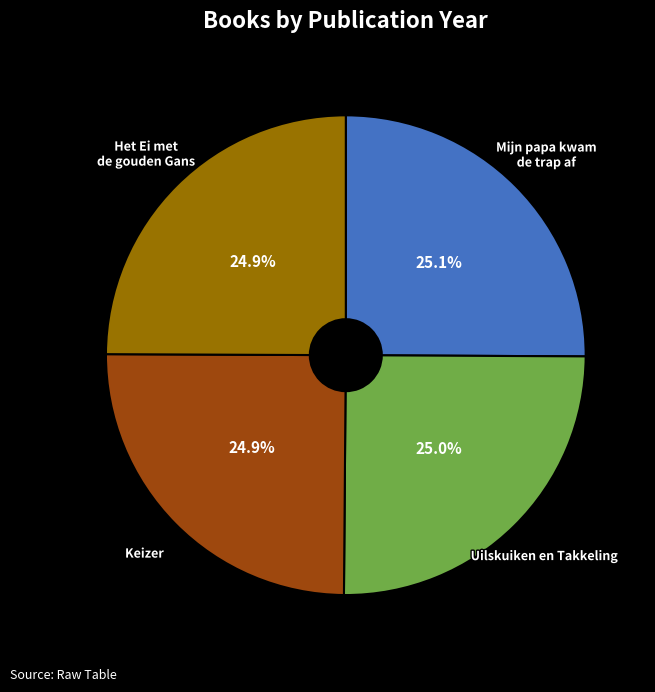

How many slices are in this pie chart?

4